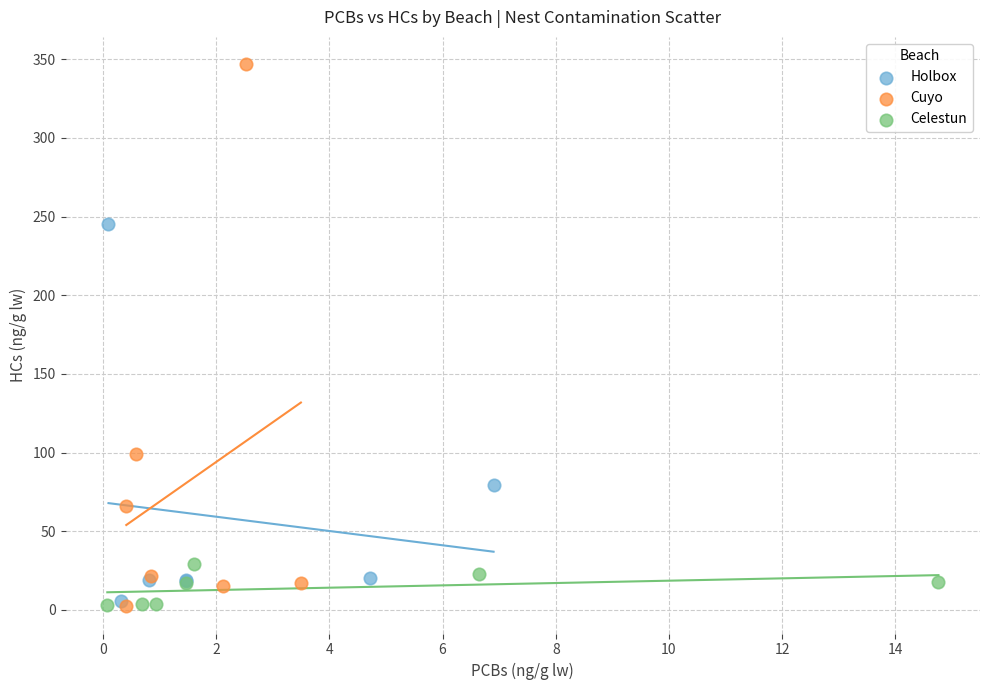

Which series reaches the maximum Y coordinate?

Cuyo